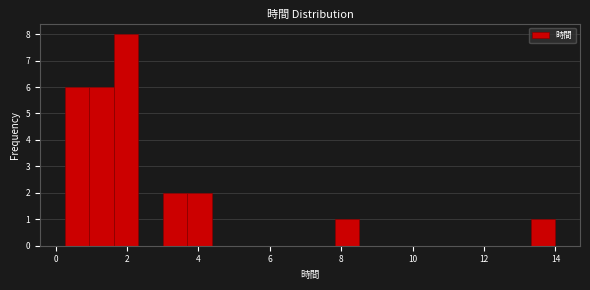

Read against the x-axis, roughly where is the centre of the tallest bar?

2.0